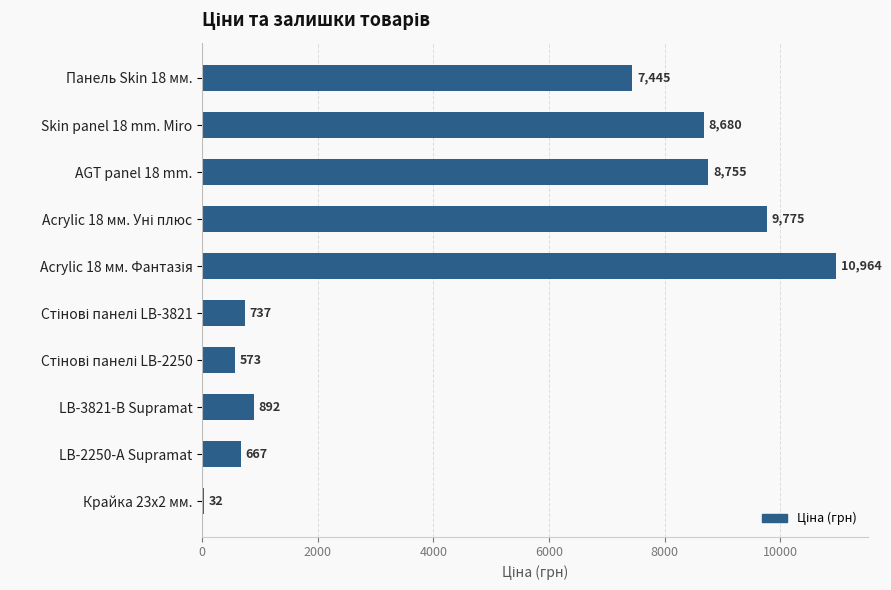

Where is the data nearest to the value 5498?

Панель Skin 18 мм.